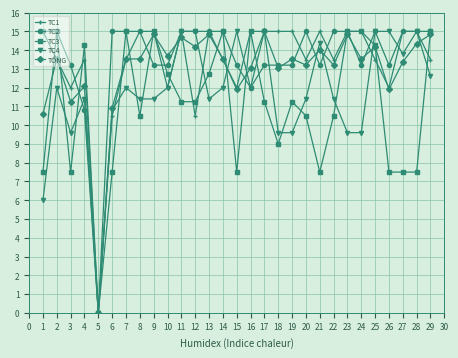

What is the difference between the highest and lowest values at 8?

4.5